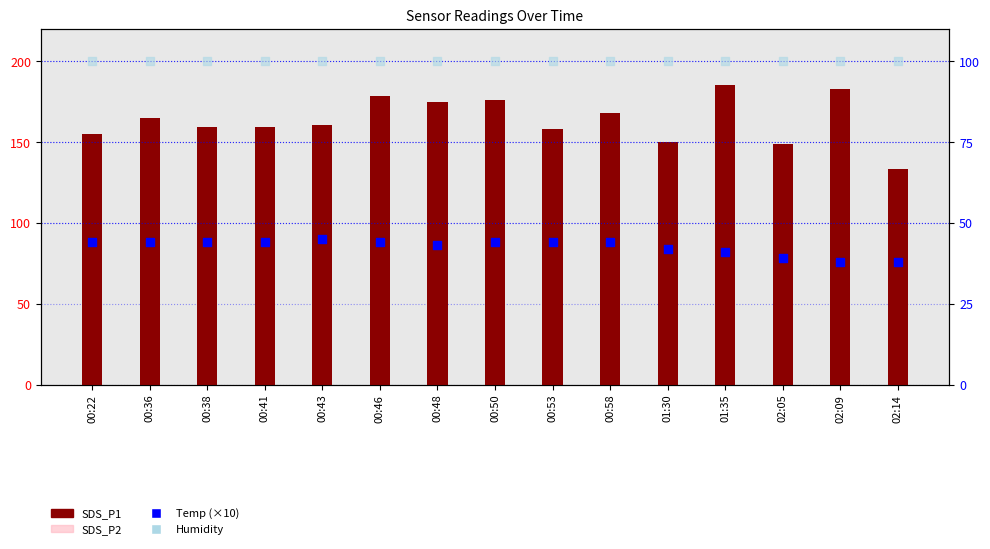

Is the value of SDS_P1 at 01:30 greater than the value of SDS_P2 at 01:30?

Yes